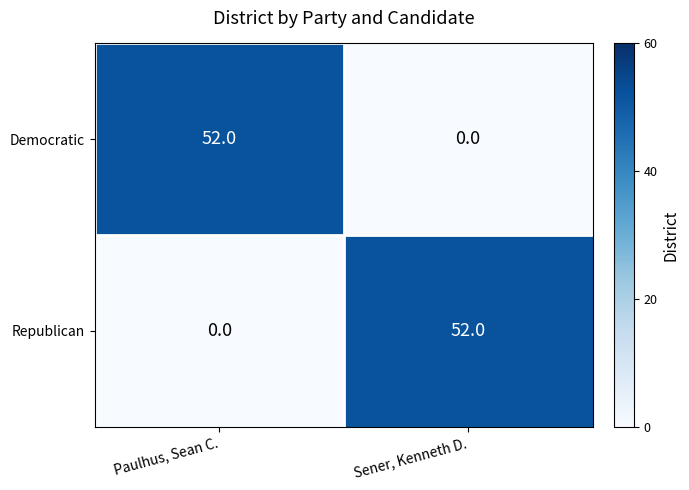

How many values in the Democratic series are below 52?

1